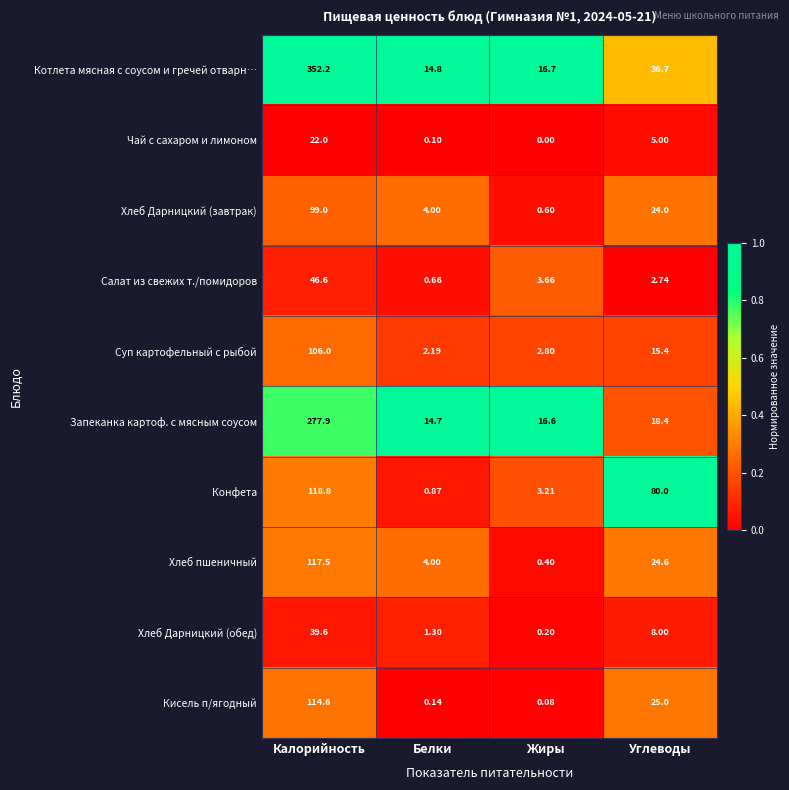

How many series are shown in this chart?

10